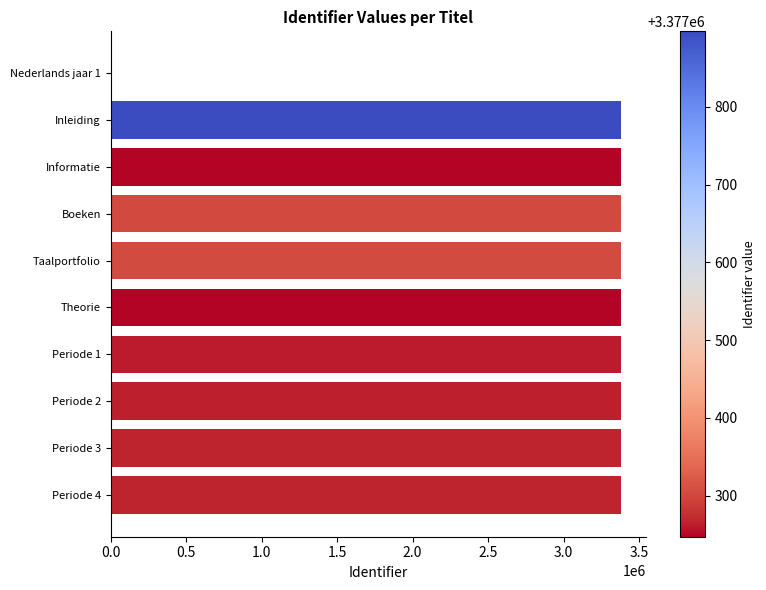

What is the change in value from Nederlands jaar 1 to Periode 3?

+3377265